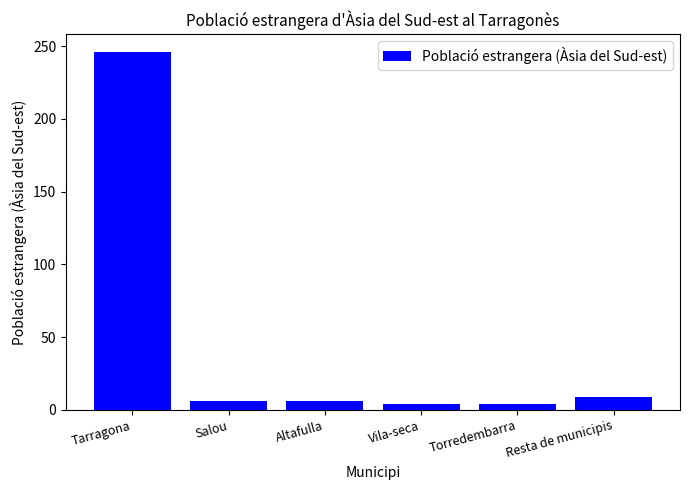

What value does the data have at Tarragona?

246